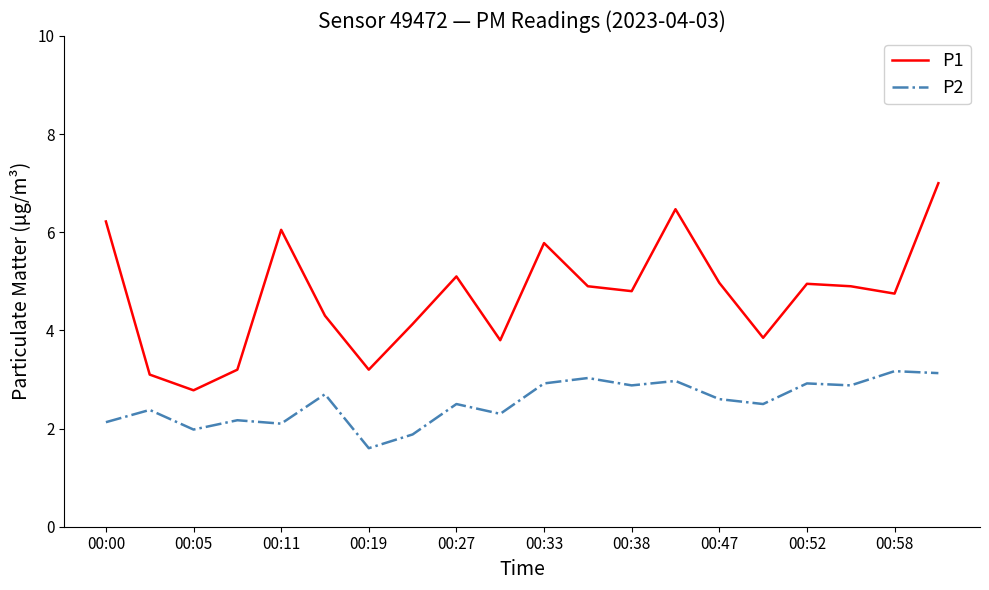

True or false: P1 and P2 cross at least once.

False